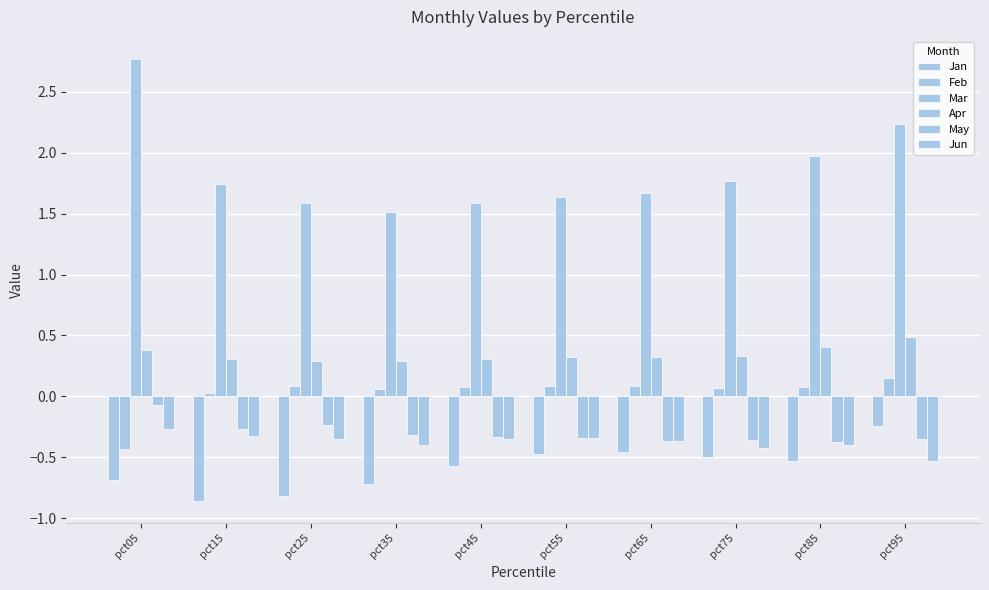

How many bars are there in total?

60